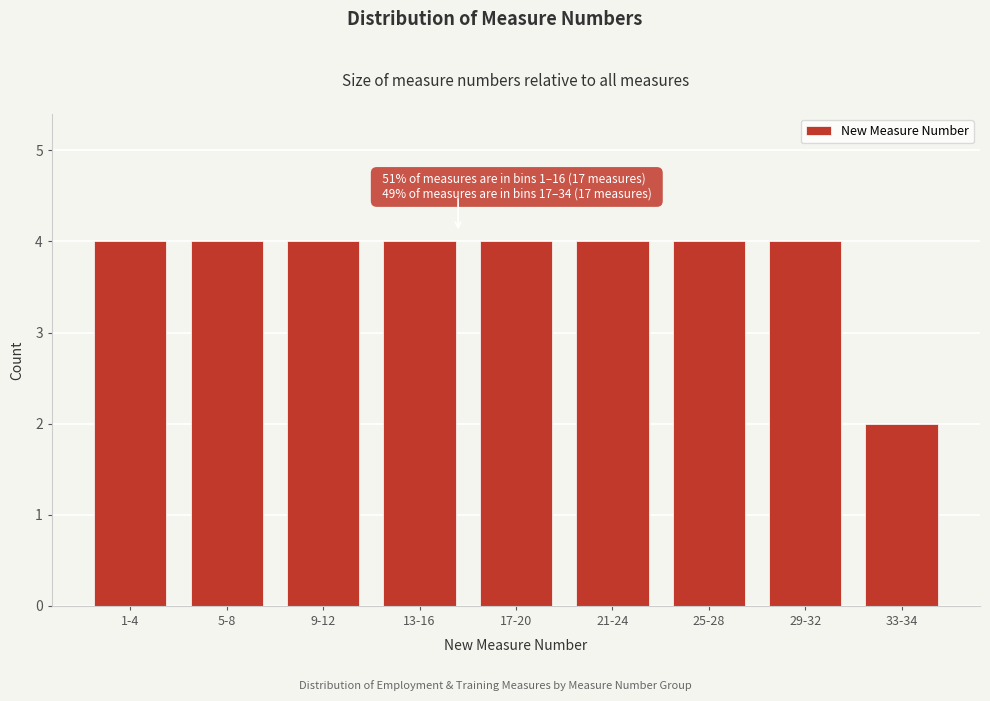

Reading right to left, transcribe all the data shown in this chart.

33-34=2	29-32=4	25-28=4	21-24=4	17-20=4	13-16=4	9-12=4	5-8=4	1-4=4